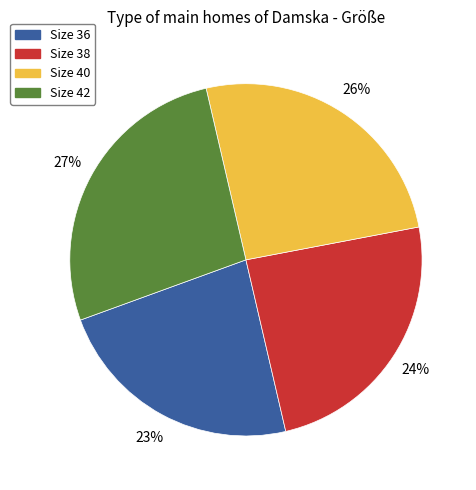

Is there a majority slice in this chart?

No